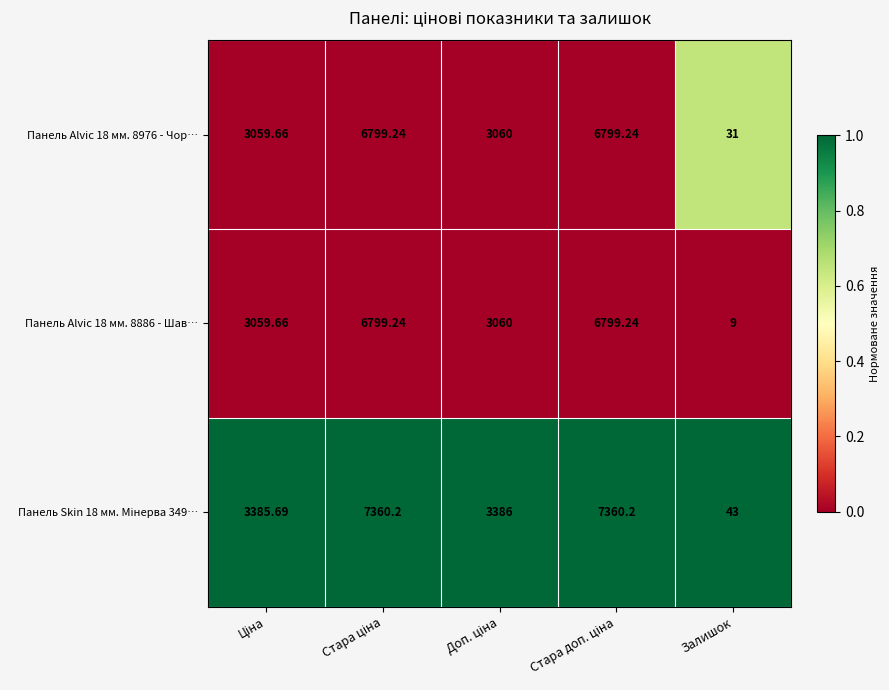

Which label corresponds to the smallest value in the chart?

Залишок